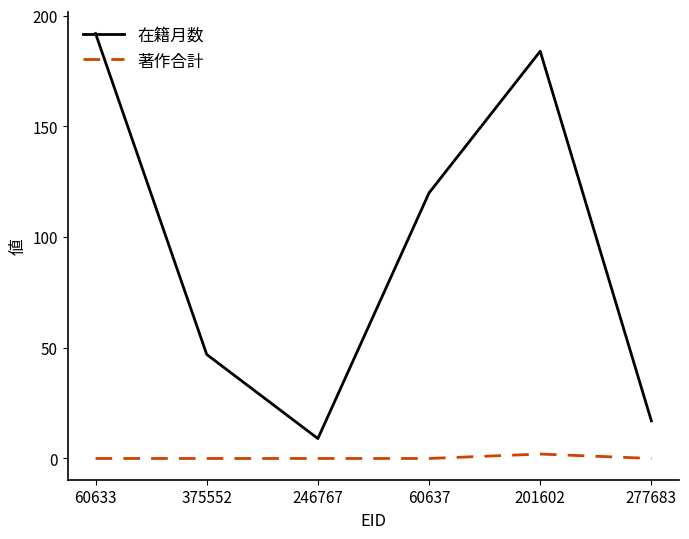

What is the maximum value for 著作合計?

2